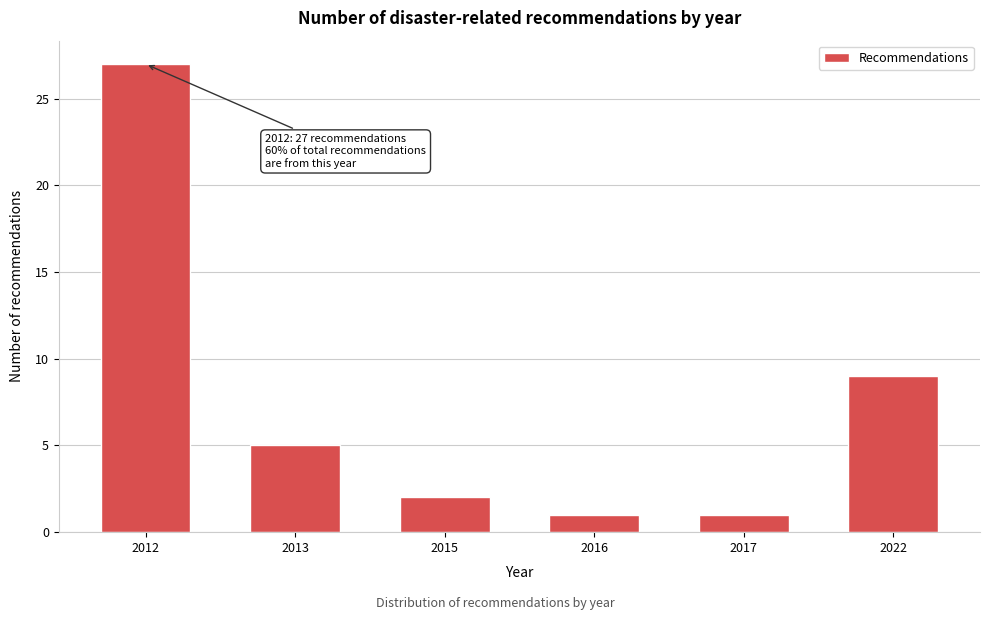

Reading right to left, transcribe all the data shown in this chart.

9	1	1	2	5	27